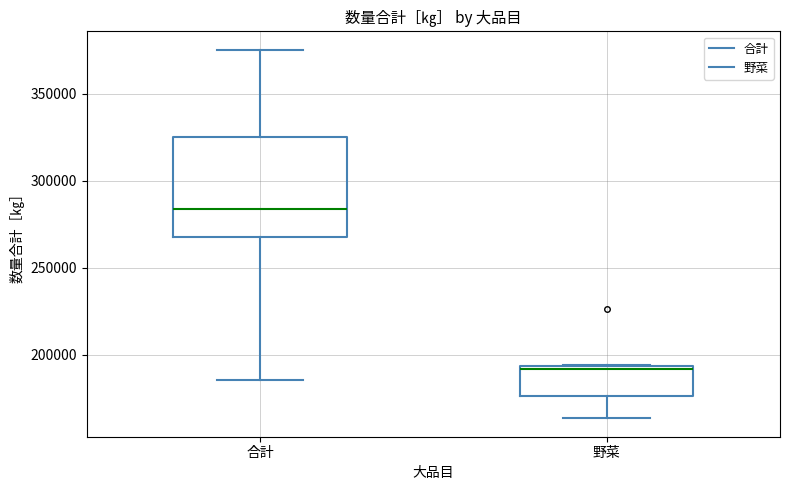

Comparing the boxes themselves (not the whiskers), which one is the tallest?

合計